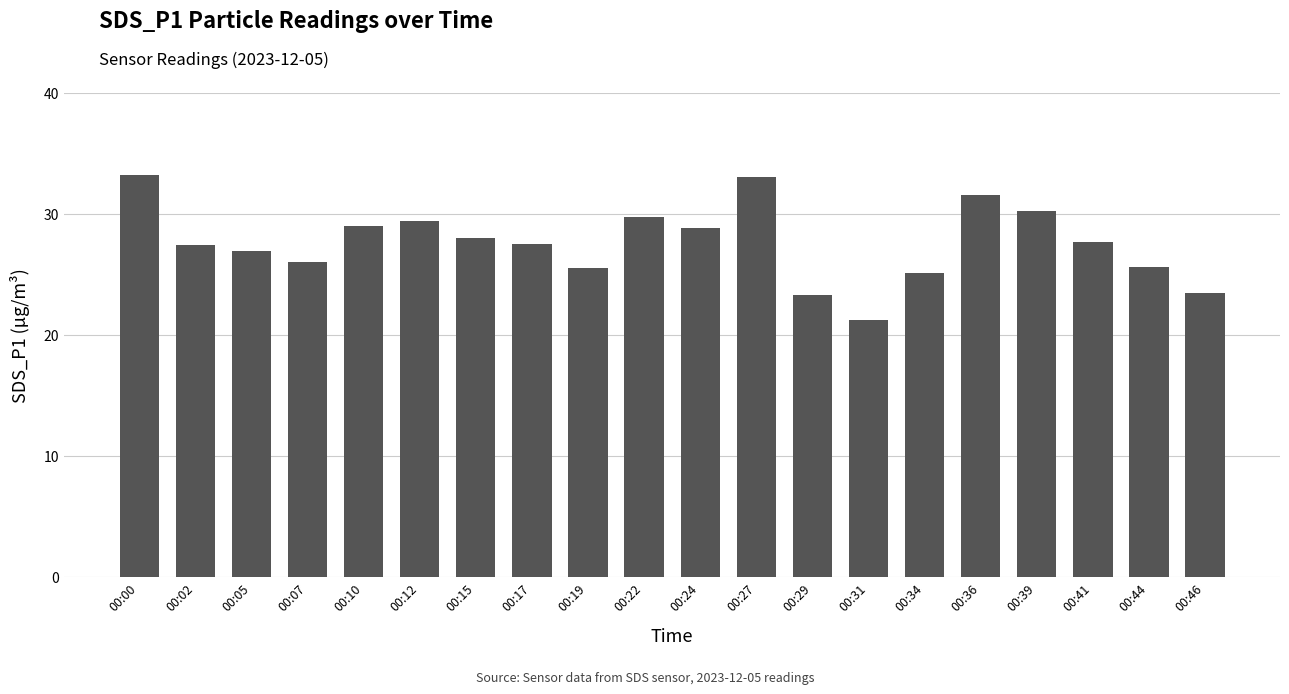

Approximately how many times larger is the value at 00:10 compared to 00:22?

1.0